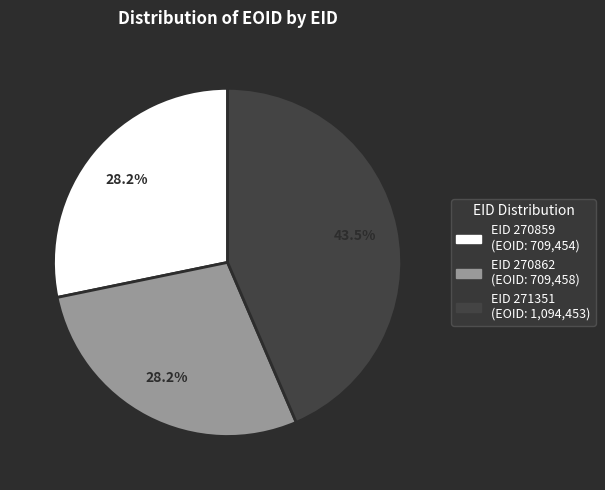

Does any single category account for the majority?

No